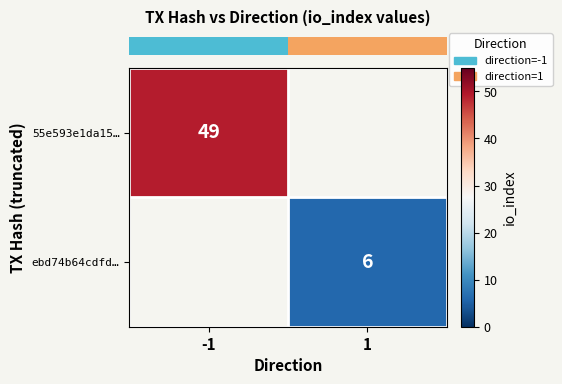

At how many categories does at least one series exceed 30?

1